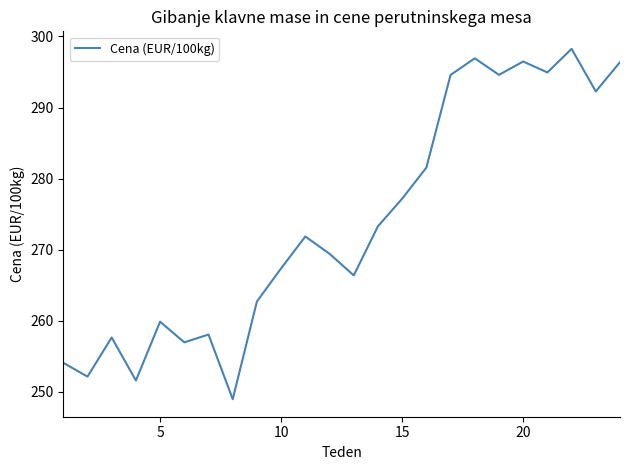

What is the difference between the maximum and minimum values?

49.3